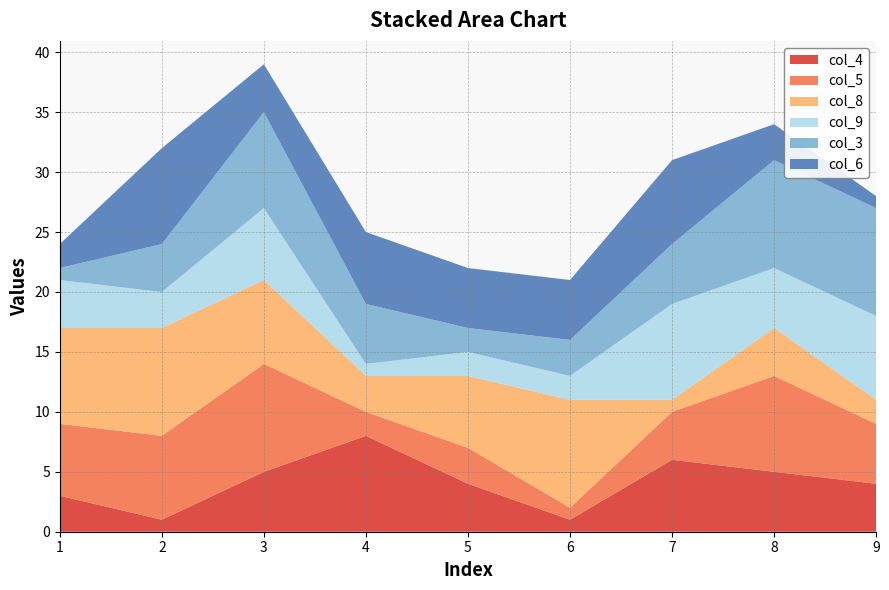

Reading left to right, what are all the values shown in this chart?

col_4: 1=3	2=1	3=5	4=8	5=4	6=1	7=6	8=5	9=4
col_5: 1=6	2=7	3=9	4=2	5=3	6=1	7=4	8=8	9=5
col_8: 1=8	2=9	3=7	4=3	5=6	6=9	7=1	8=4	9=2
col_9: 1=4	2=3	3=6	4=1	5=2	6=2	7=8	8=5	9=7
col_3: 1=1	2=4	3=8	4=5	5=2	6=3	7=5	8=9	9=9
col_6: 1=2	2=8	3=4	4=6	5=5	6=5	7=7	8=3	9=1